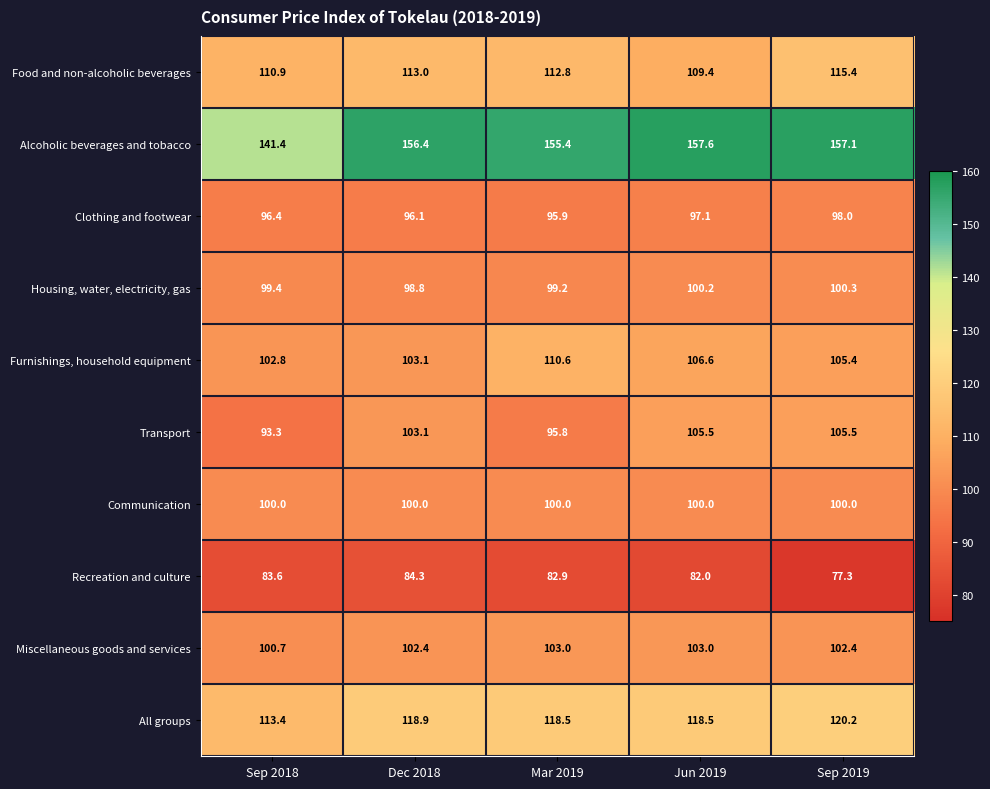

The value of Miscellaneous goods and services at Sep 2018 is 170.6. True or false?

False